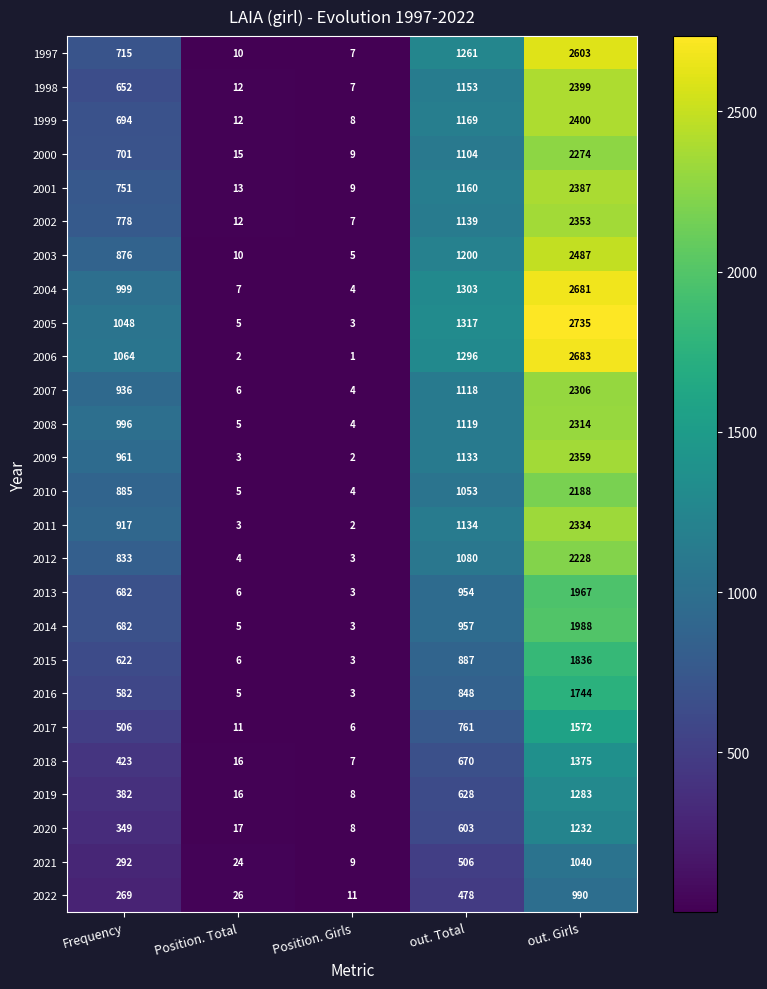

Count the number of categories in the chart.

5